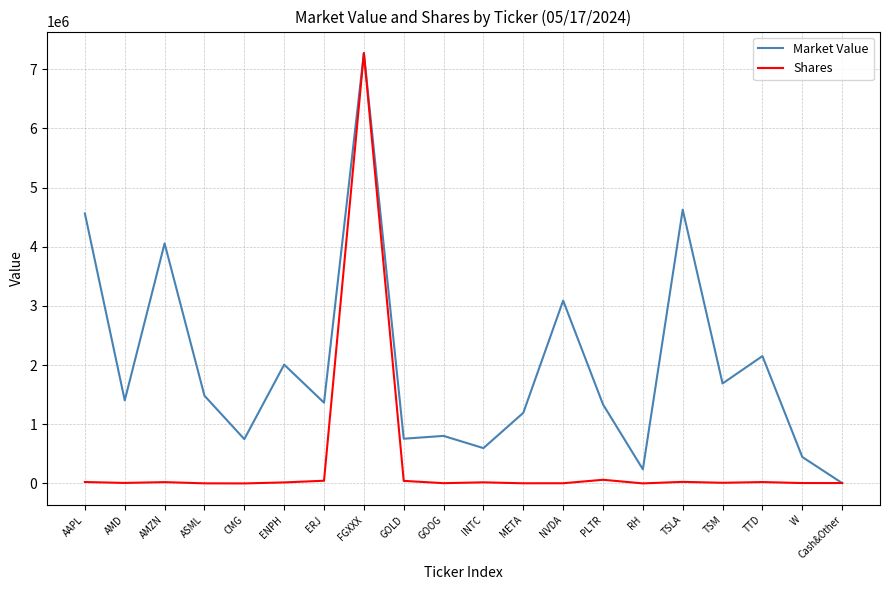

What are all the series names shown in the legend?

Market Value, Shares